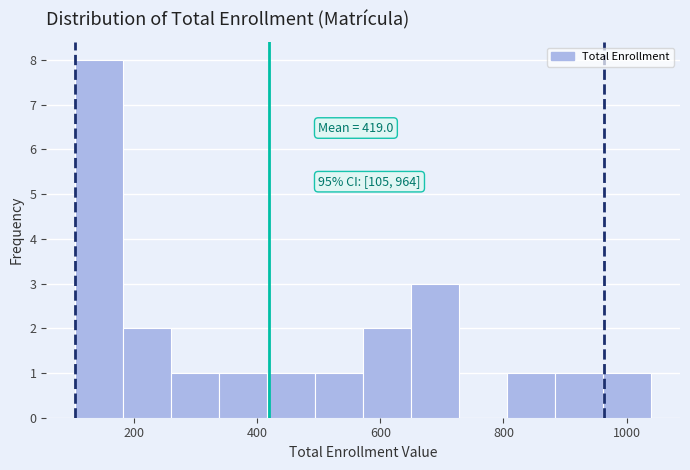

Read against the x-axis, roughly where is the centre of the tallest bar?

140